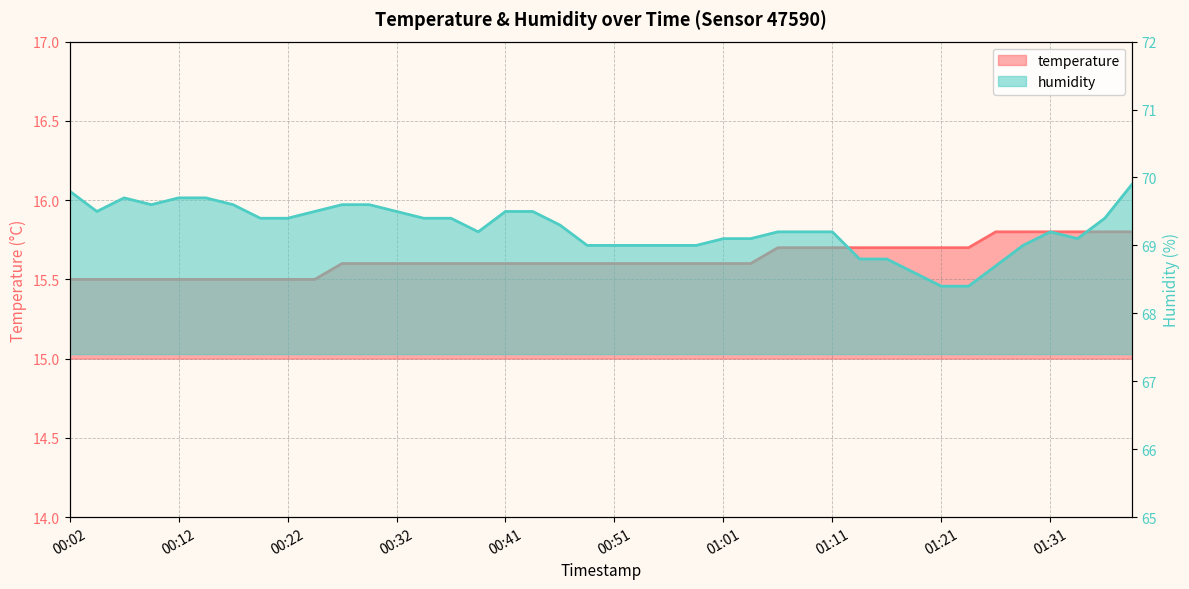

Count the number of categories in the chart.

40